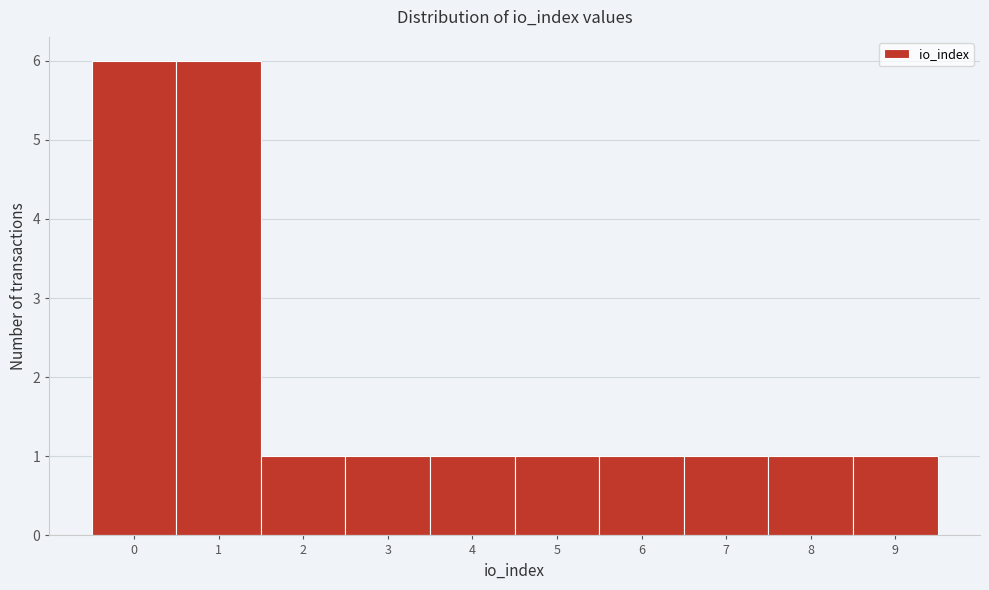

Reading left to right, list every bar in this chart as the range it spans on the x-axis followed by its height. The values are not printed on the chart, so give them approximately, as read against the axis.

-0.5 to 0.5: 6
0.5 to 1.5: 6
1.5 to 2.5: 1
2.5 to 3.5: 1
3.5 to 4.5: 1
4.5 to 5.5: 1
5.5 to 6.5: 1
6.5 to 7.5: 1
7.5 to 8.5: 1
8.5 to 9.5: 1